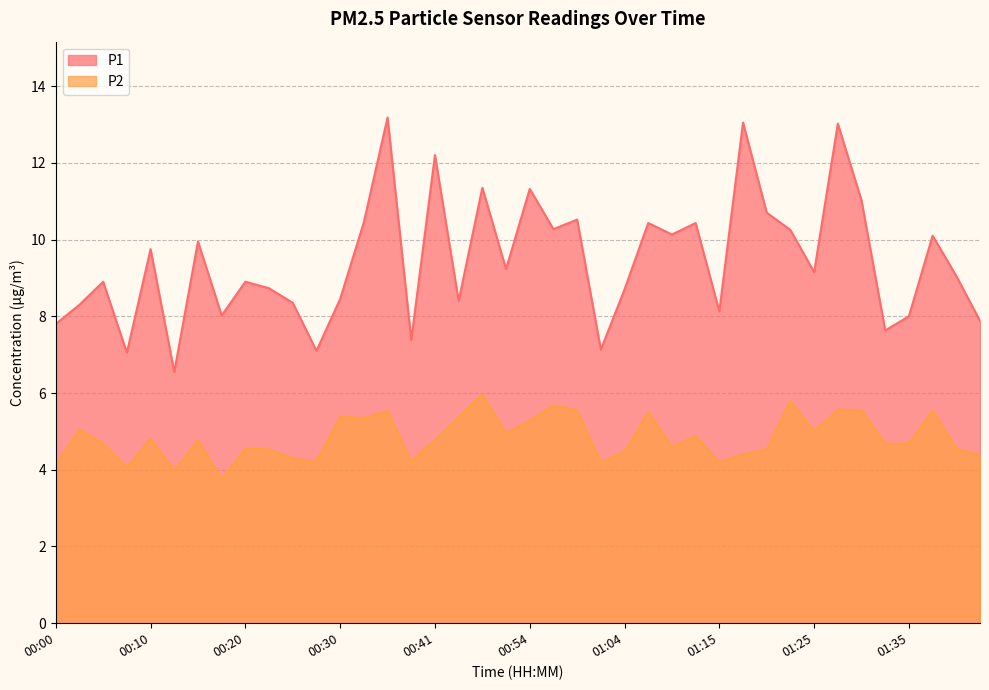

What is the greatest value displayed?

13.2